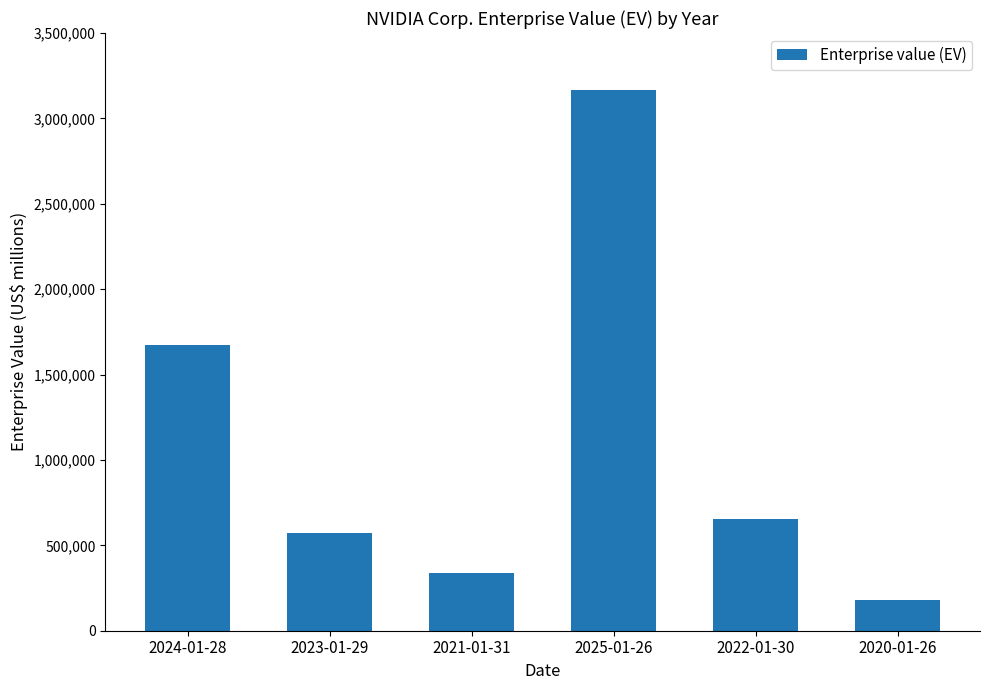

Where does the data first go above 653633?

2024-01-28